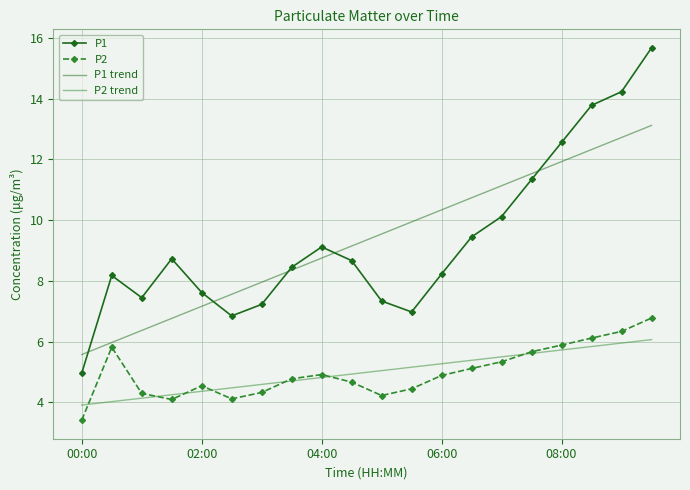

How many categories are shown in the chart?

20